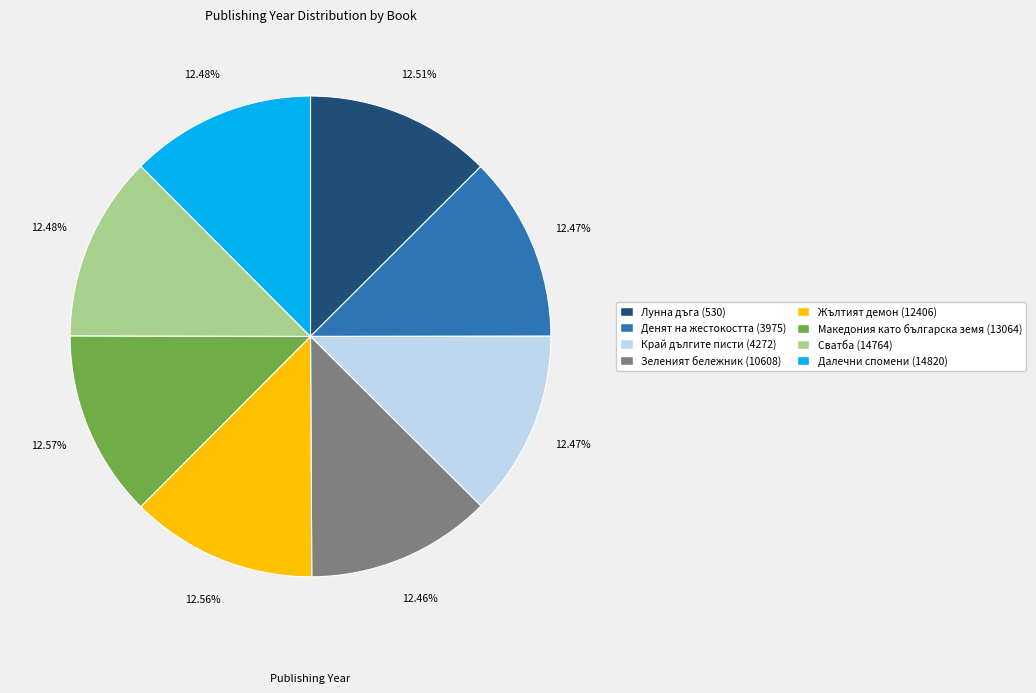

True or false: Денят на жестокостта (3975) accounts for 5% of the total.

False